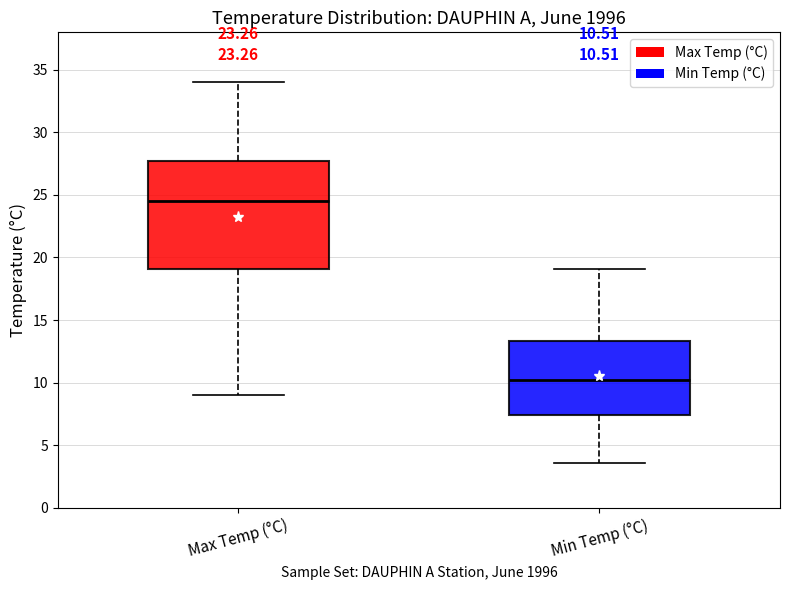

Which box is the tallest, from its lower edge to its upper edge?

Max Temp (°C)